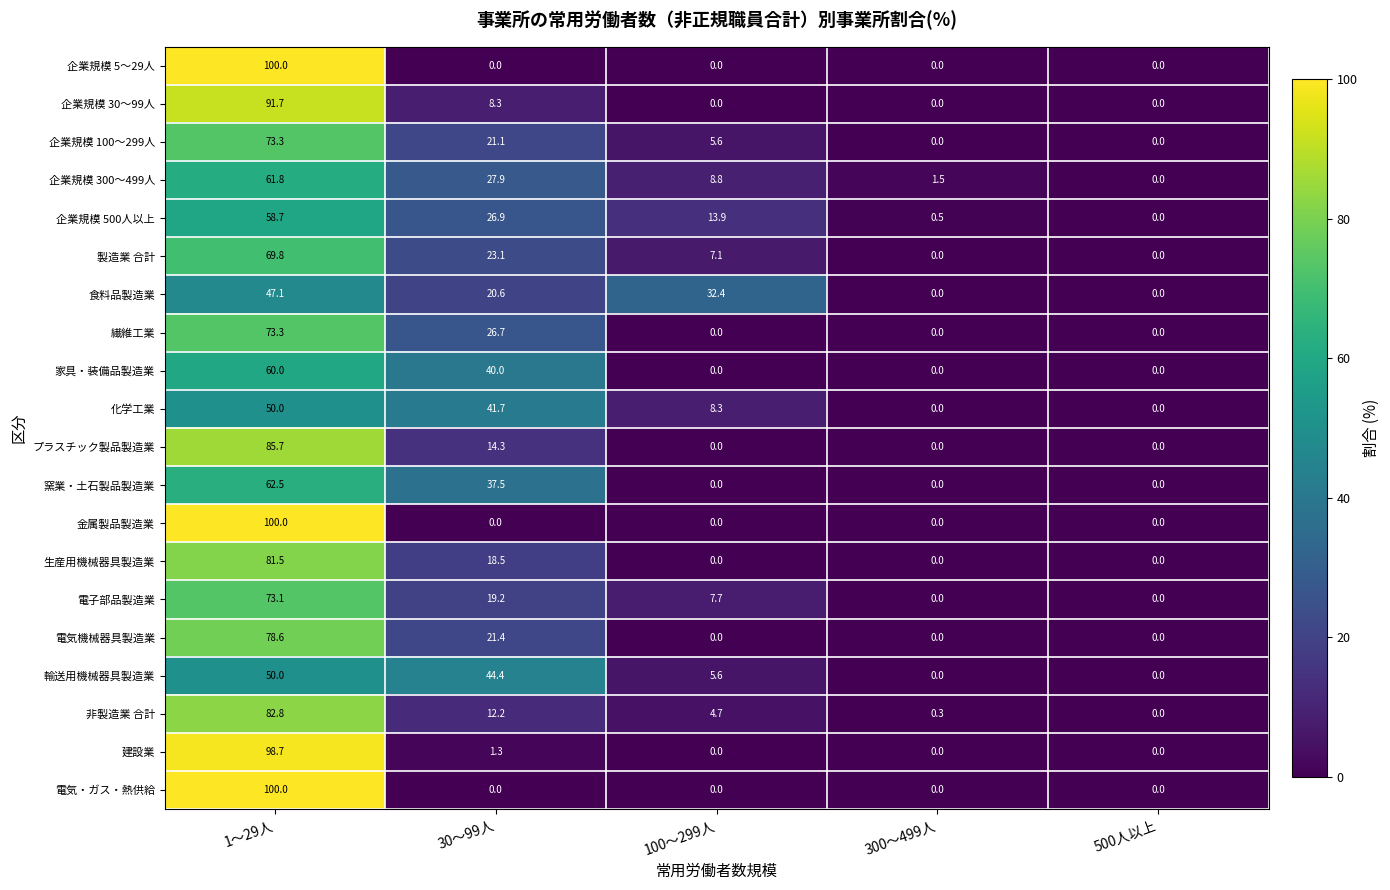

At which category is the sum across all series the highest?

1～29人